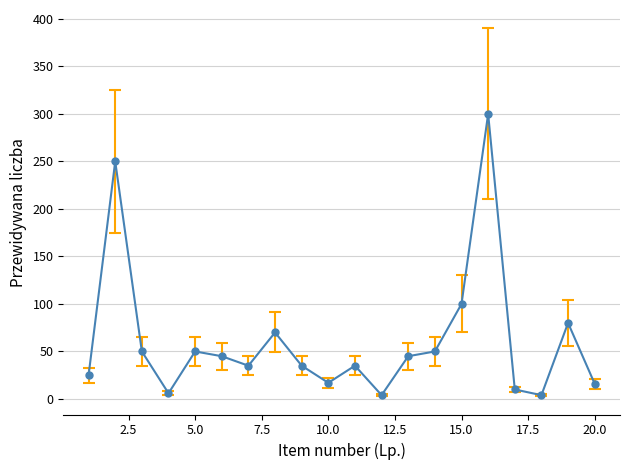

What is the sum of all values?

1227